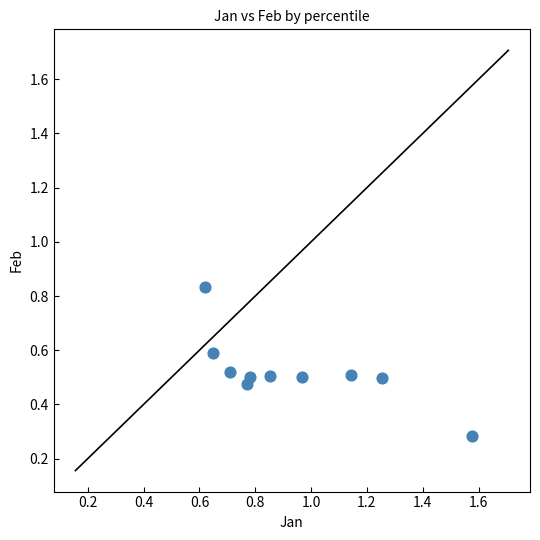

What is the average X value?

0.9